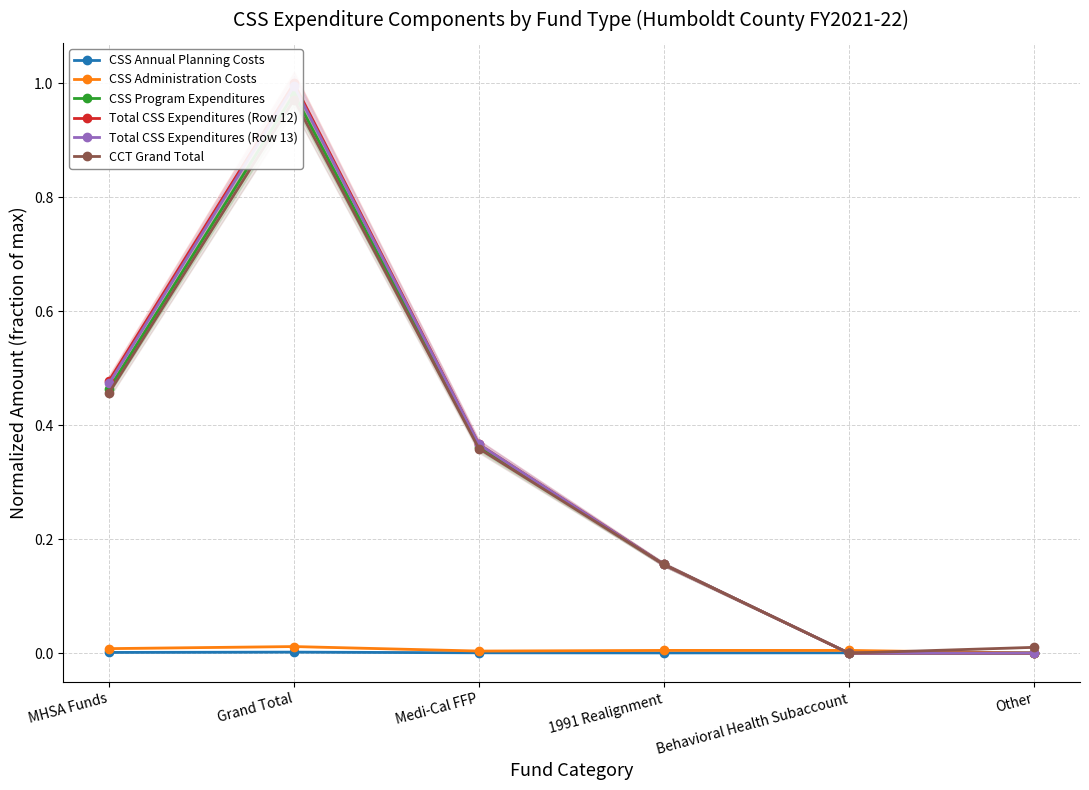

Is it true that CSS Administration Costs equals 0.0 at MHSA Funds?

True